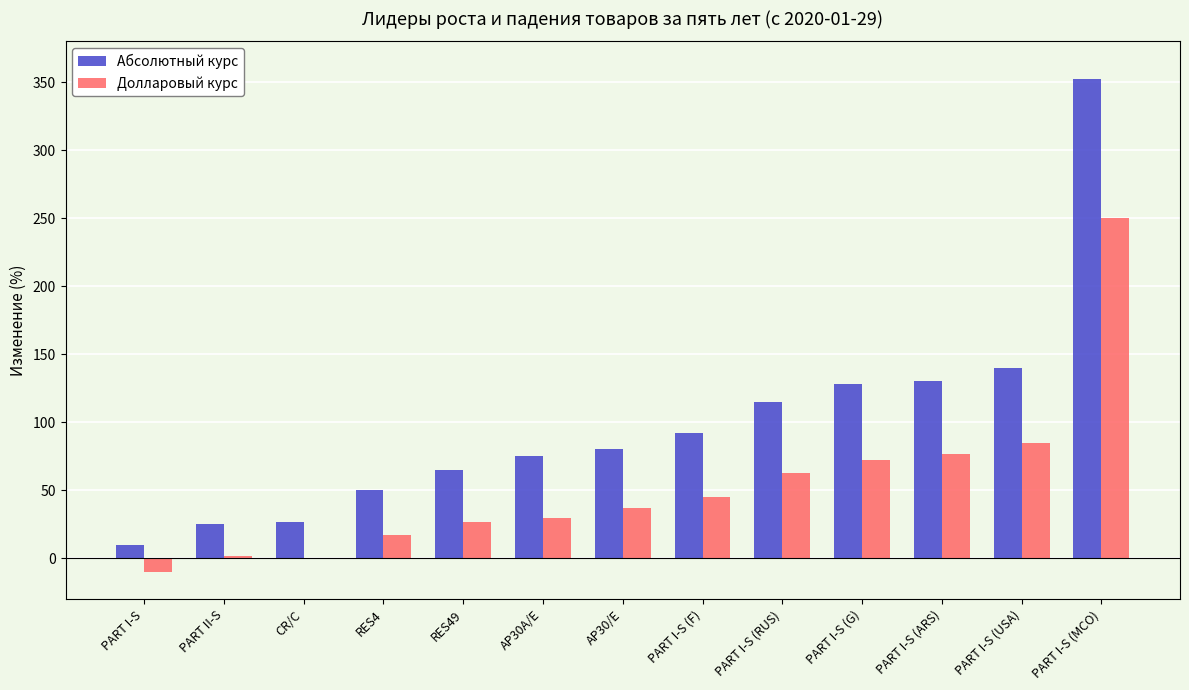

The Долларовый курс series shows 10 at AP30/E. True or false?

False